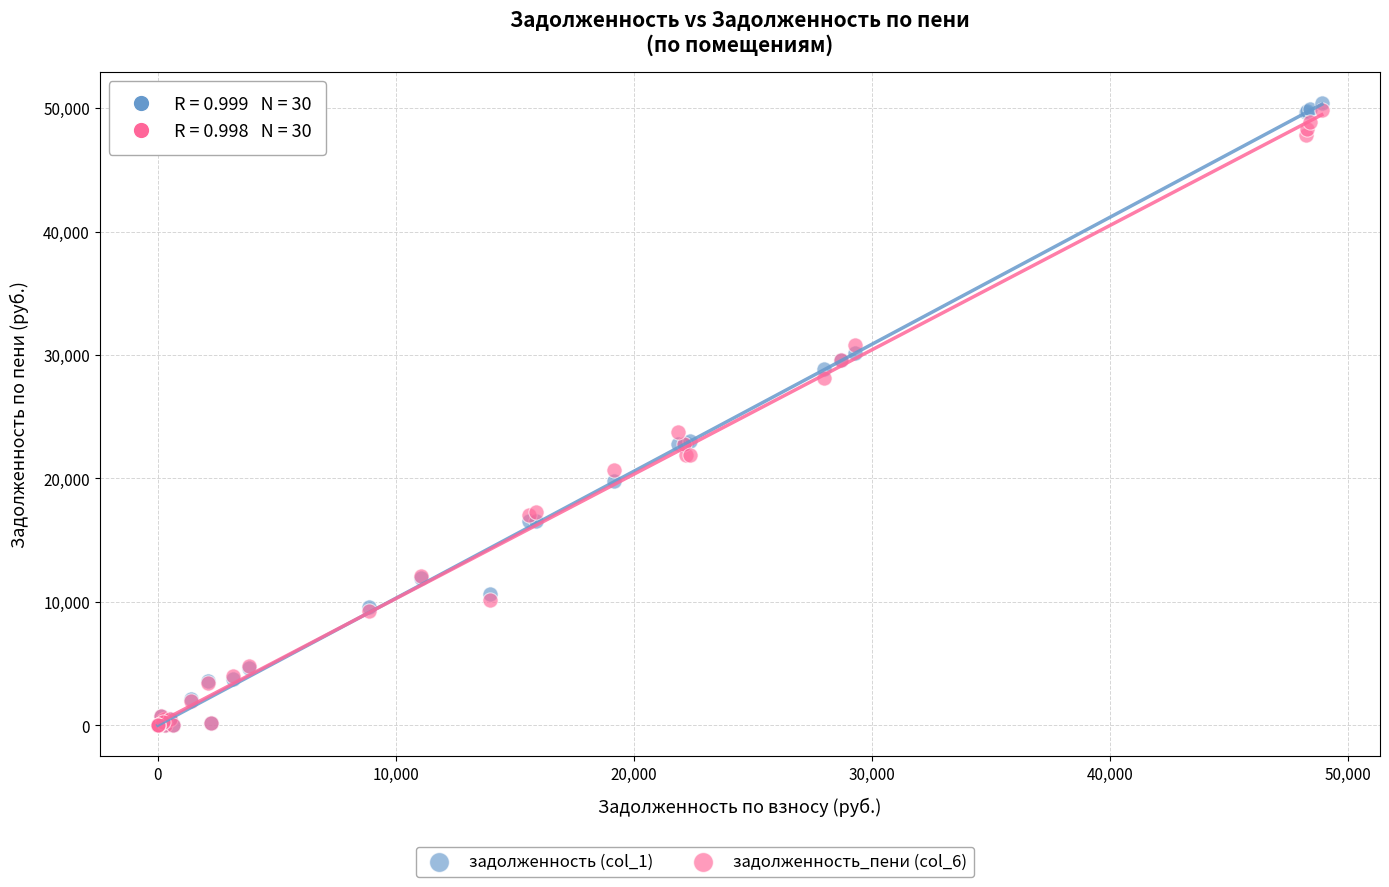

Across all series, what Y value is closest to 25202?

23765.5